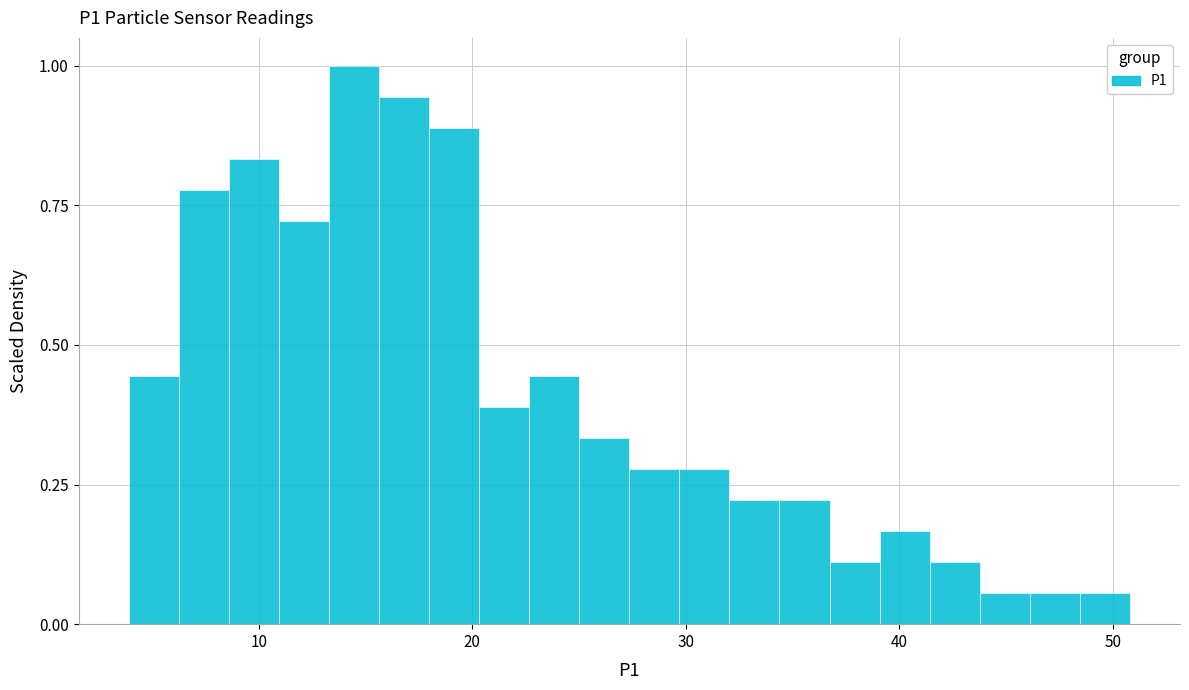

Around what value on the x-axis is the tallest bar? Give the approximate position of its centre, as read against the axis.

14